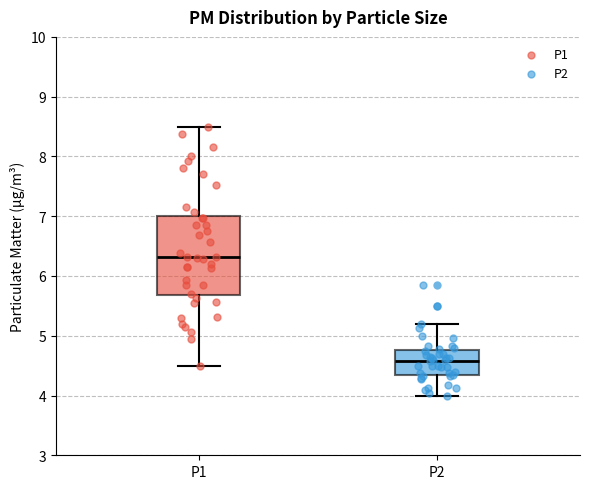

Reading left to right, read every box against the y-axis: the position of its median line, the range the box covers, and the ends of its whiskers. The values are not printed on the chart, so give them approximately, as read against the axis.

P1: median 6.3, box 5.7 to 7.0, whiskers 4.5 to 8.5
P2: median 4.6, box 4.3 to 4.8, whiskers 4.0 to 5.2